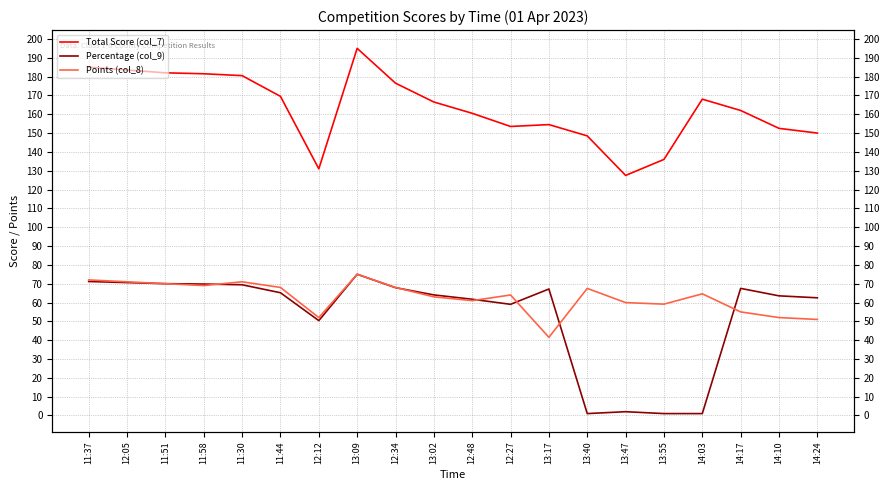

At which label is Points (col_8) closest to 58?

13:55